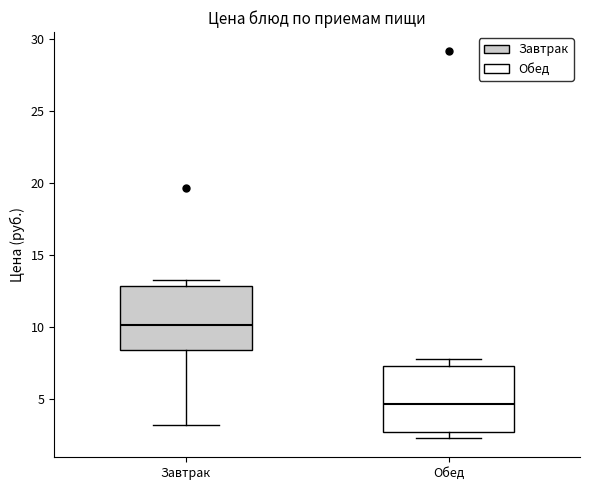

Which box's median line is the lowest?

Обед